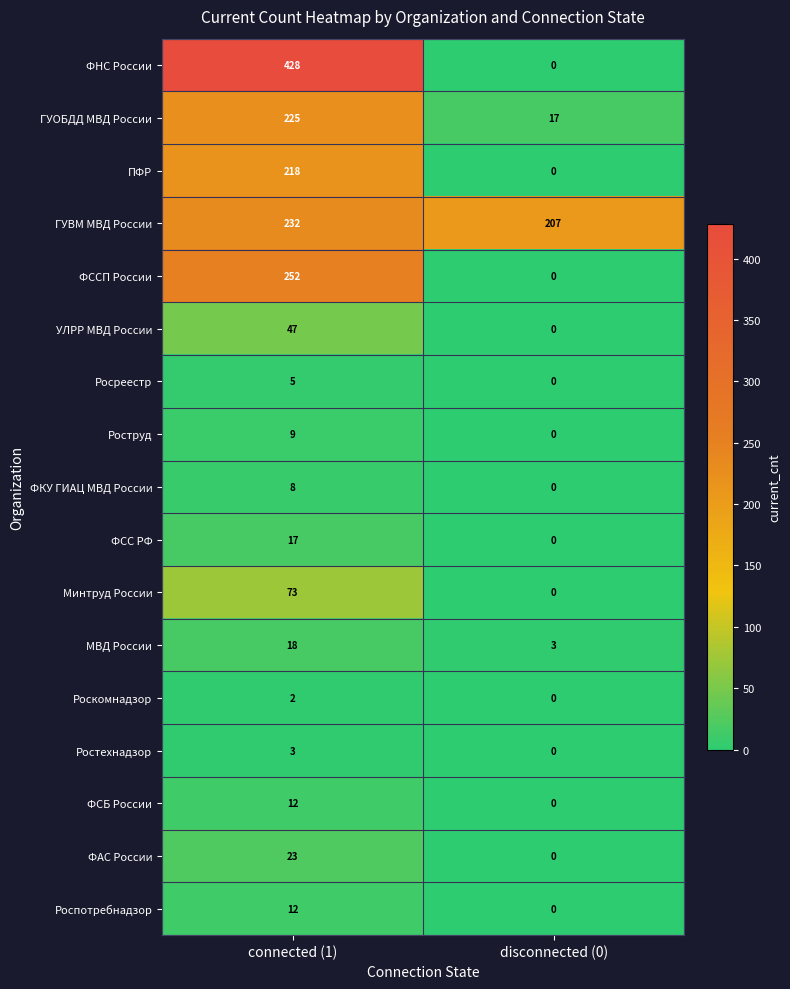

True or false: МВД России has a value of 24 at connected (1).

False